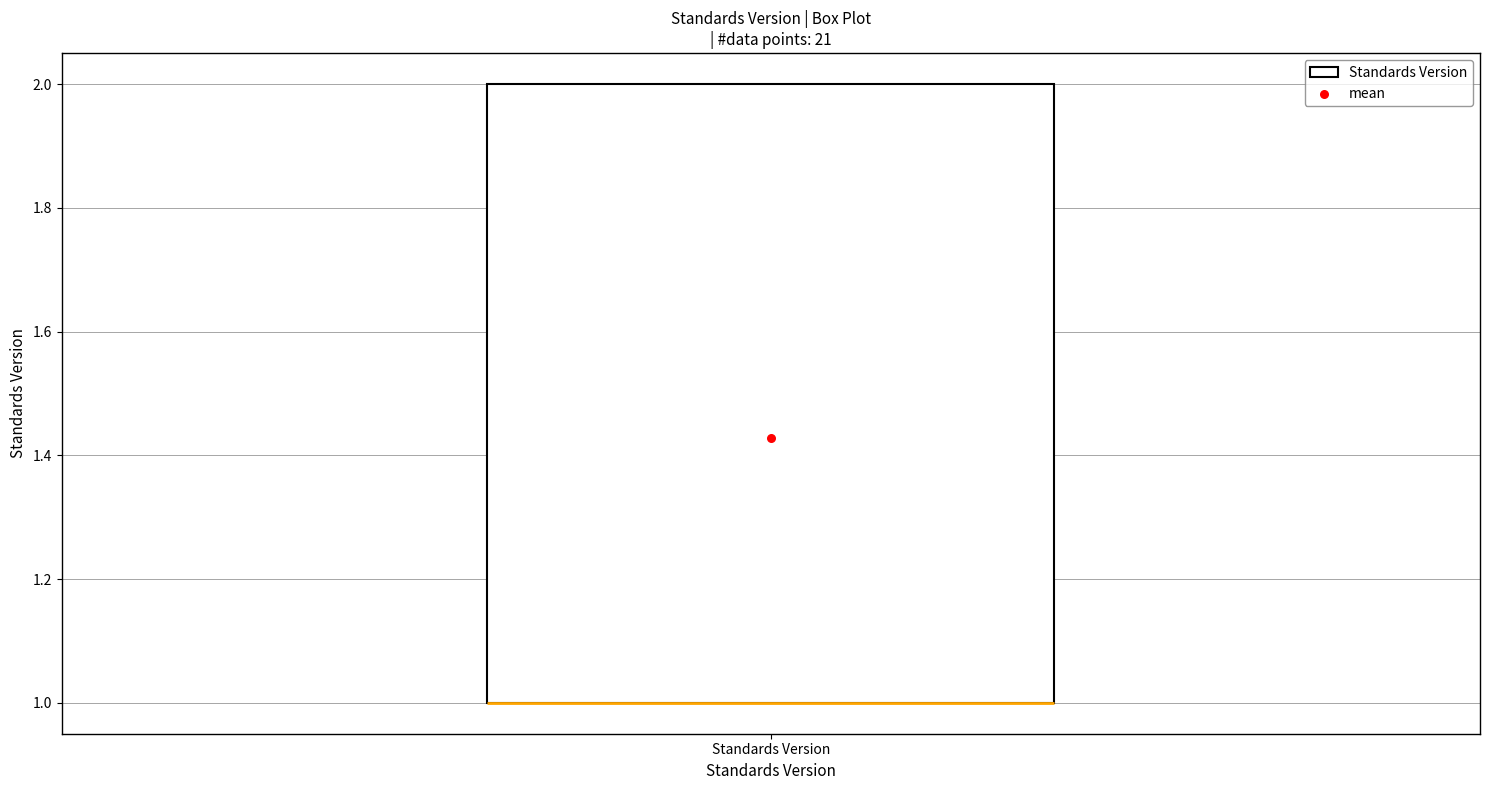

Read this box plot against the y-axis: the position of the median line, the range covered by the box, and the ends of both whiskers. The values are not printed on the chart, so give them approximately, as read against the axis.

median 1 (drawn on the box's lower edge), box 1 to 2, whiskers 1 to 2